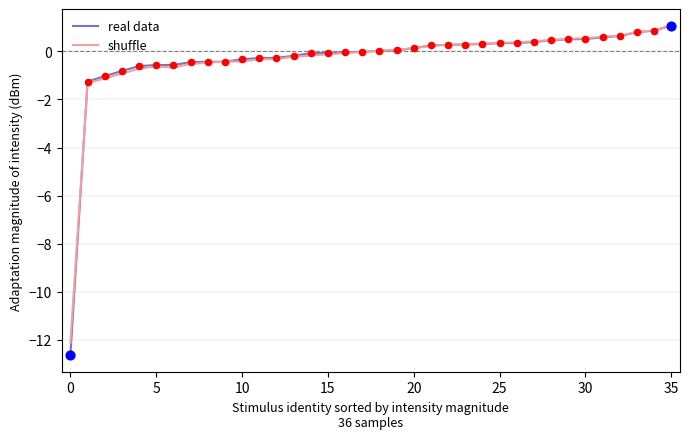

What is the highest value of the real data series?

1.1